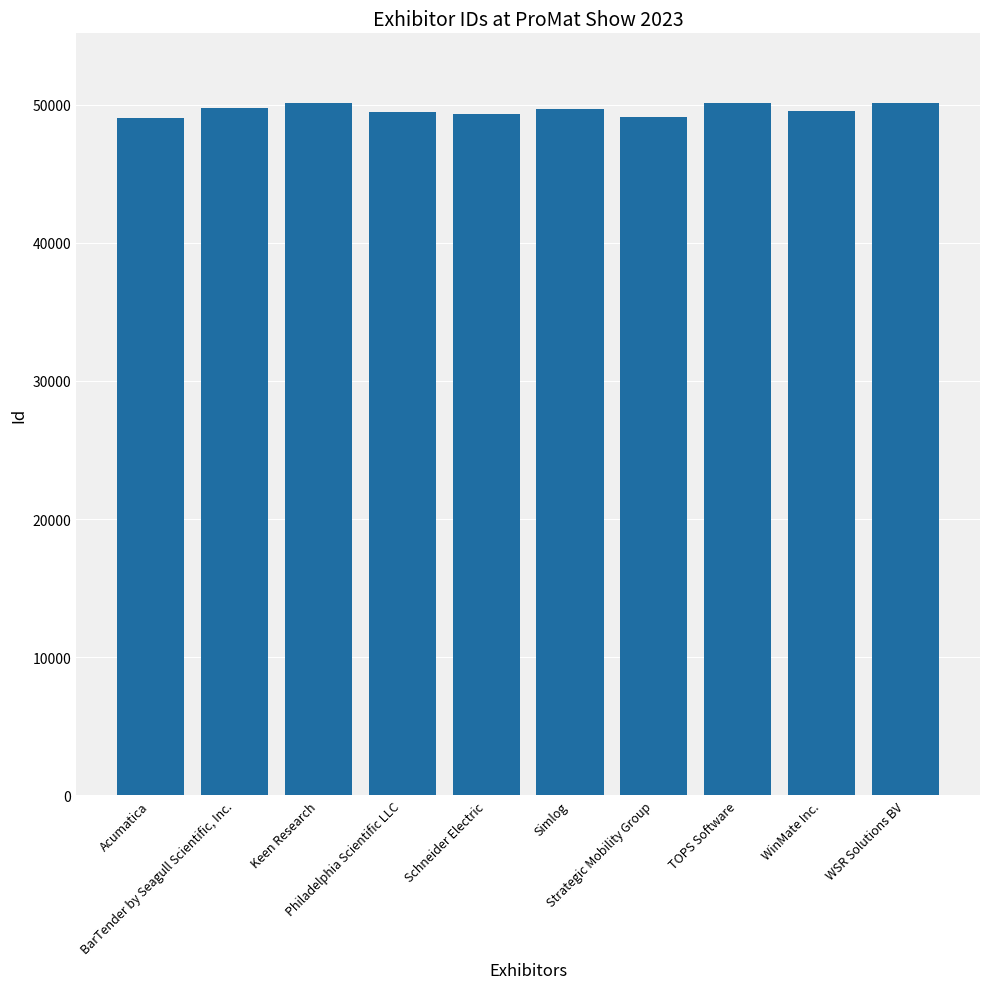

What is the minimum value shown in the chart?

49038